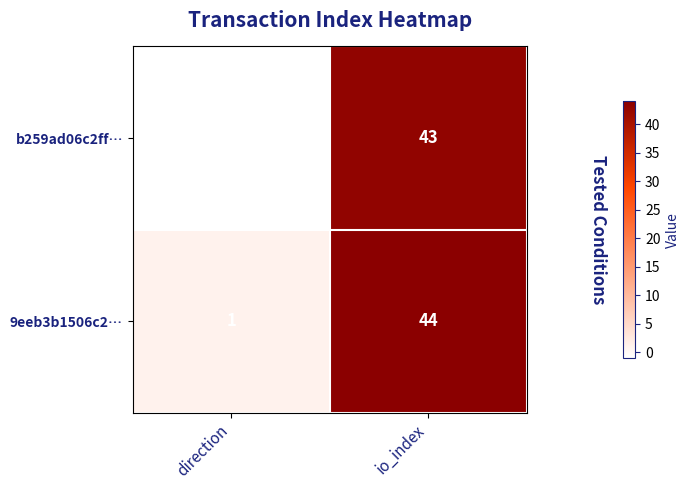

At which category does the chart reach its minimum across all series?

direction